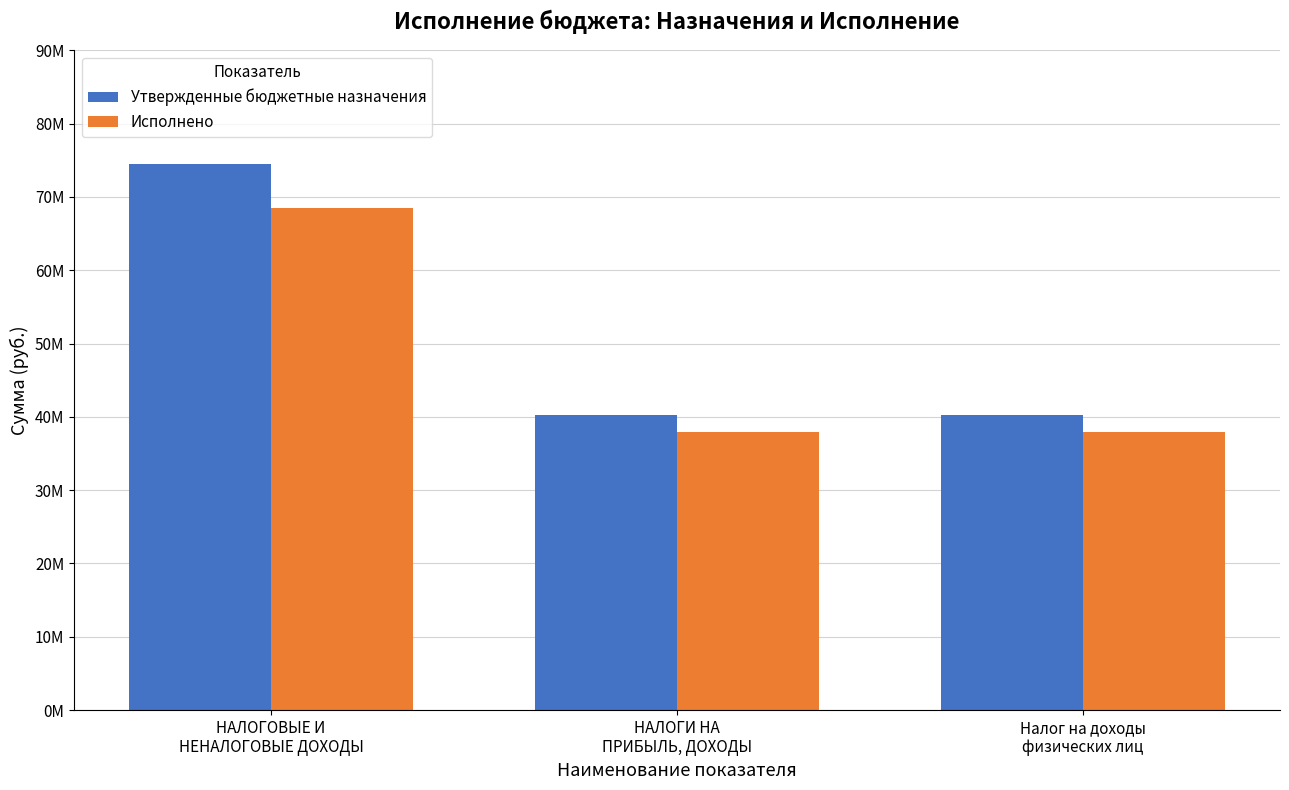

What are all the series names shown in the legend?

Утвержденные бюджетные назначения, Исполнено